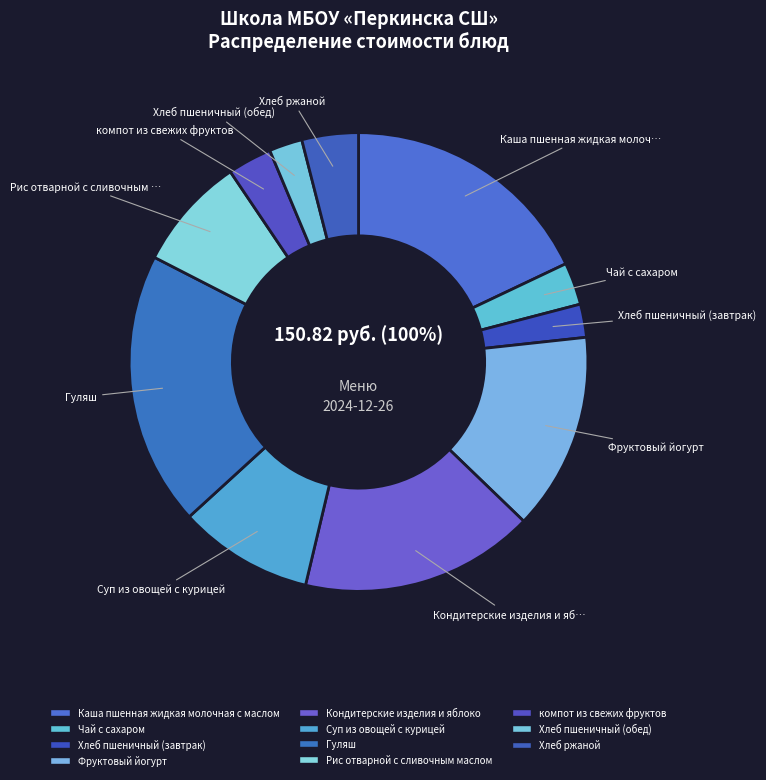

To the nearest percent, what is the combined percentage of Чай с сахаром and Хлеб ржаной?

7%